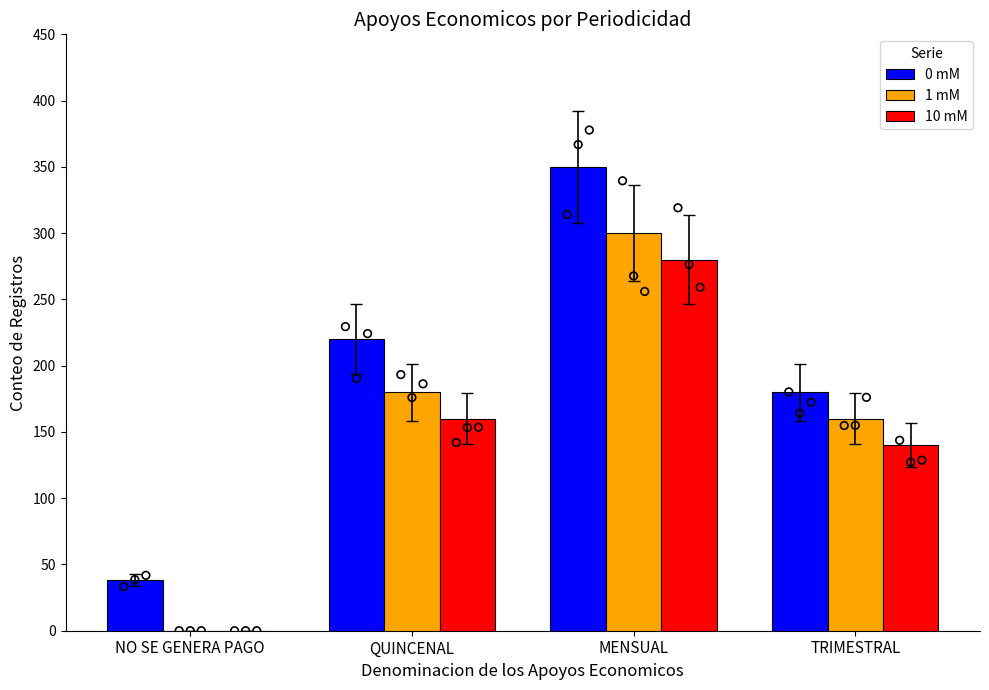

Is the value of 0 mM at QUINCENAL greater than the value of 10 mM at NO SE GENERA PAGO?

Yes